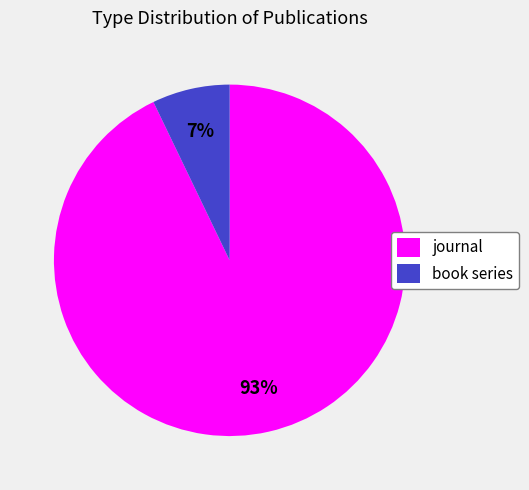

To the nearest percent, what is the average slice percentage?

50%